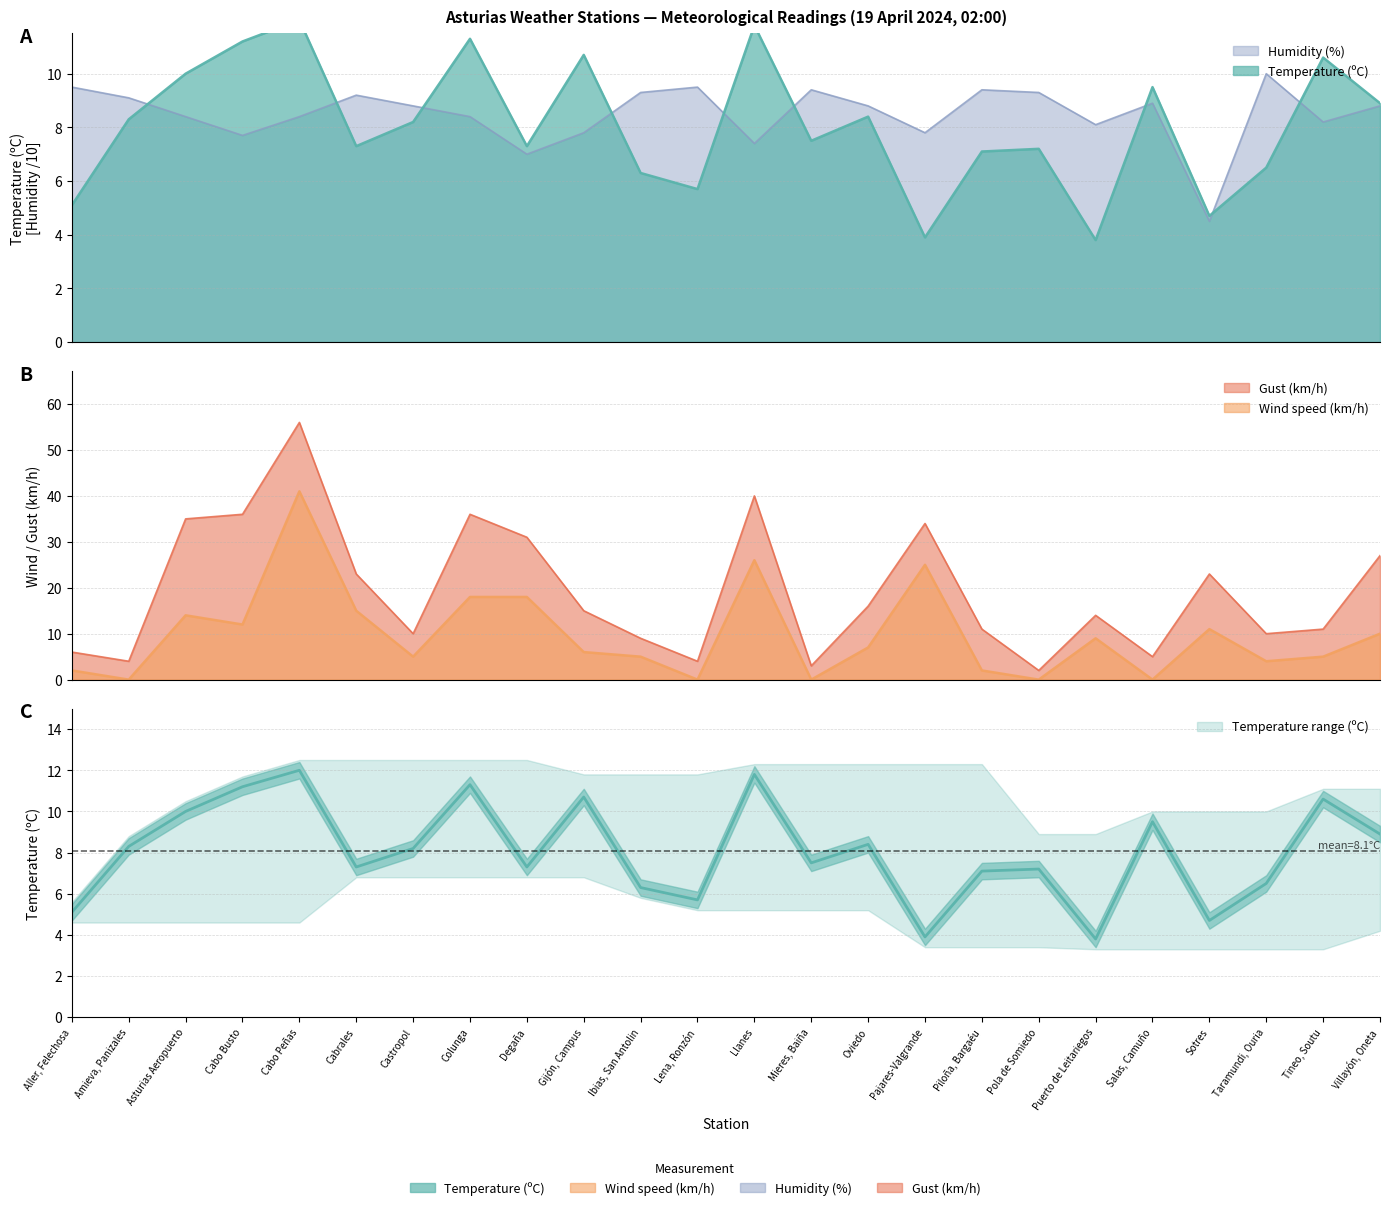

What is the spread (max minus min) of values at Pajares-Valgrande?

30.1